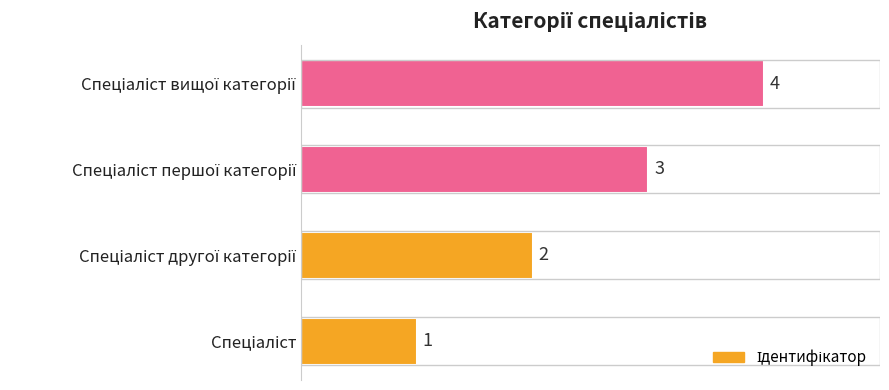

How many series are shown in this chart?

1